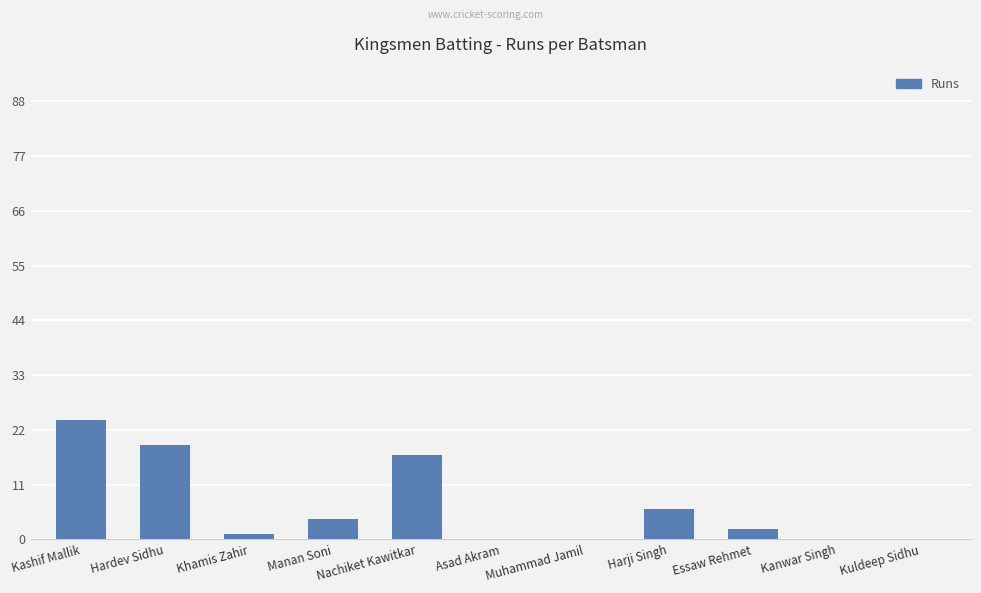

The value at Muhammad Jamil is 0. True or false?

True